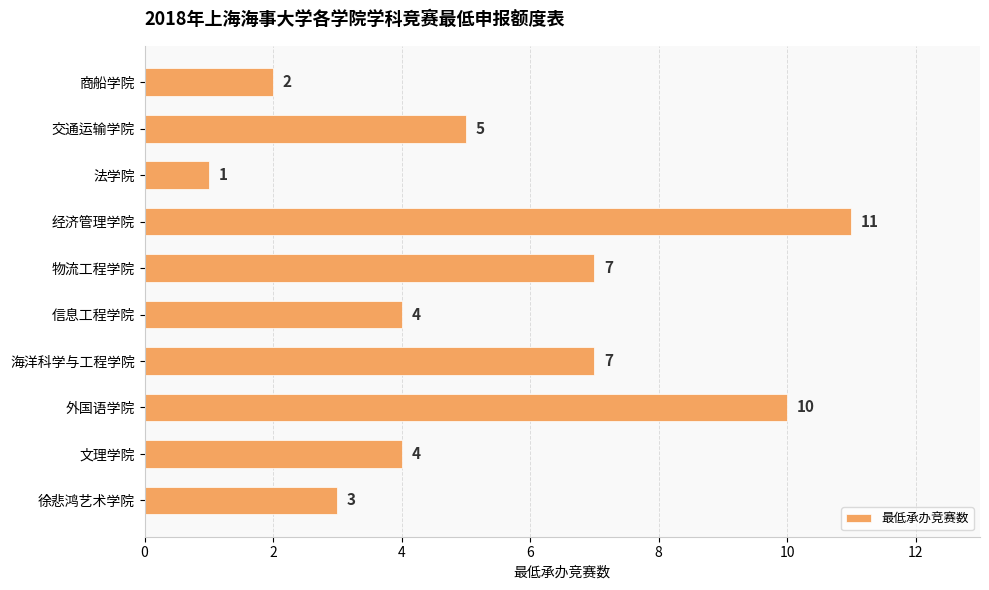

What is the difference between the maximum and second lowest values?

9